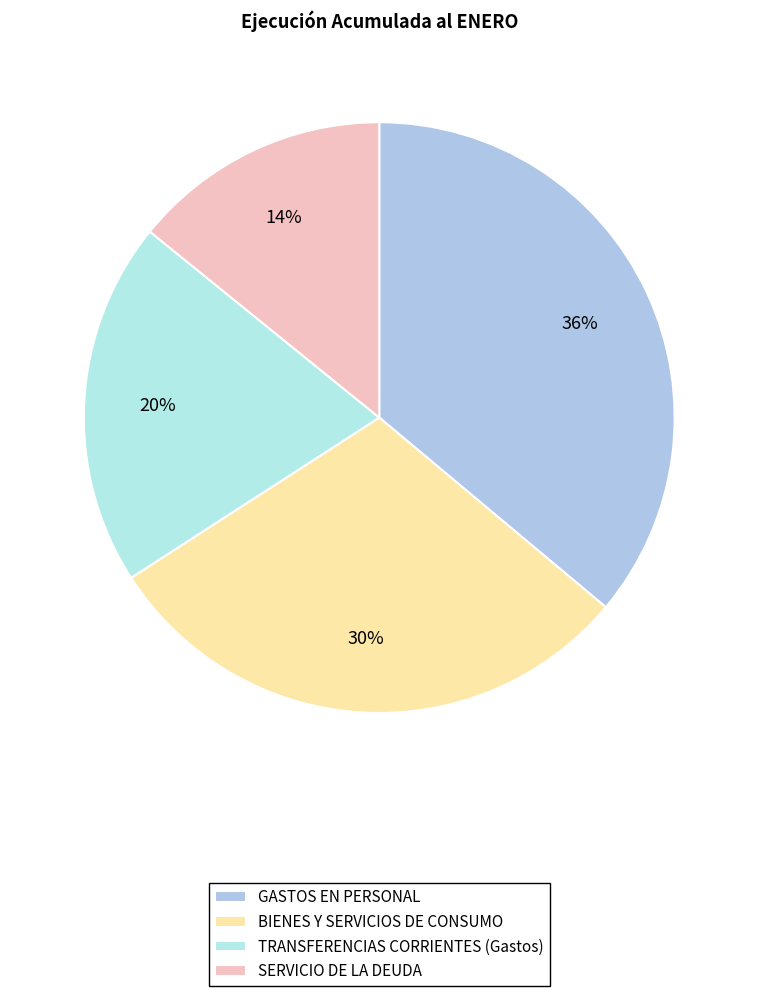

Combined, do TRANSFERENCIAS CORRIENTES (Gastos) and BIENES Y SERVICIOS DE CONSUMO account for over 50%?

No